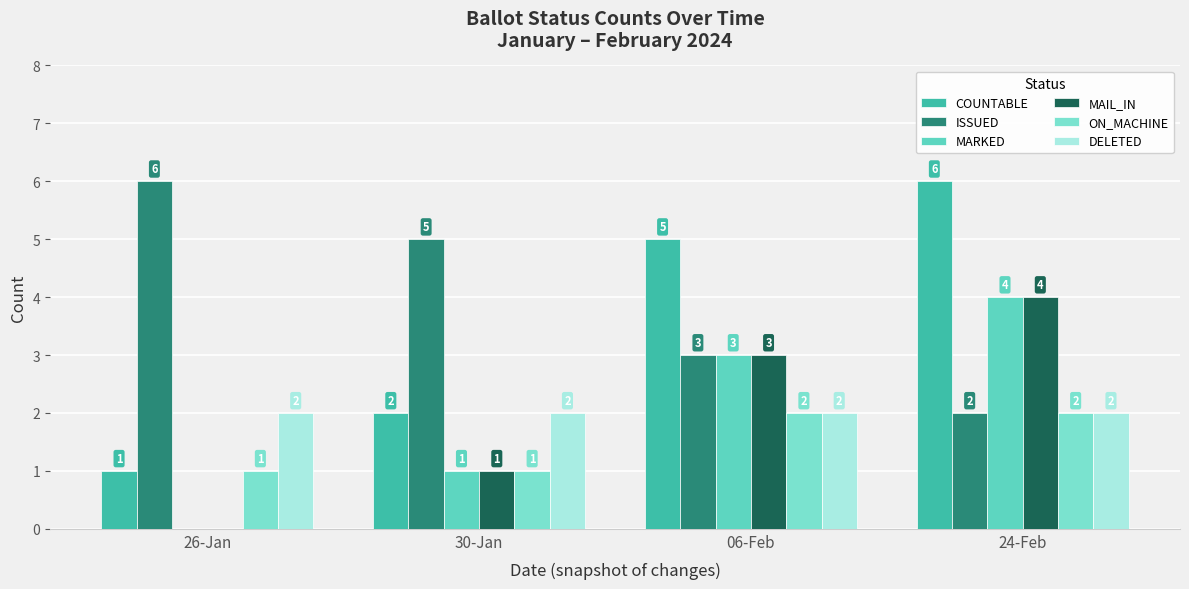

How many positive values does the MARKED series have?

3